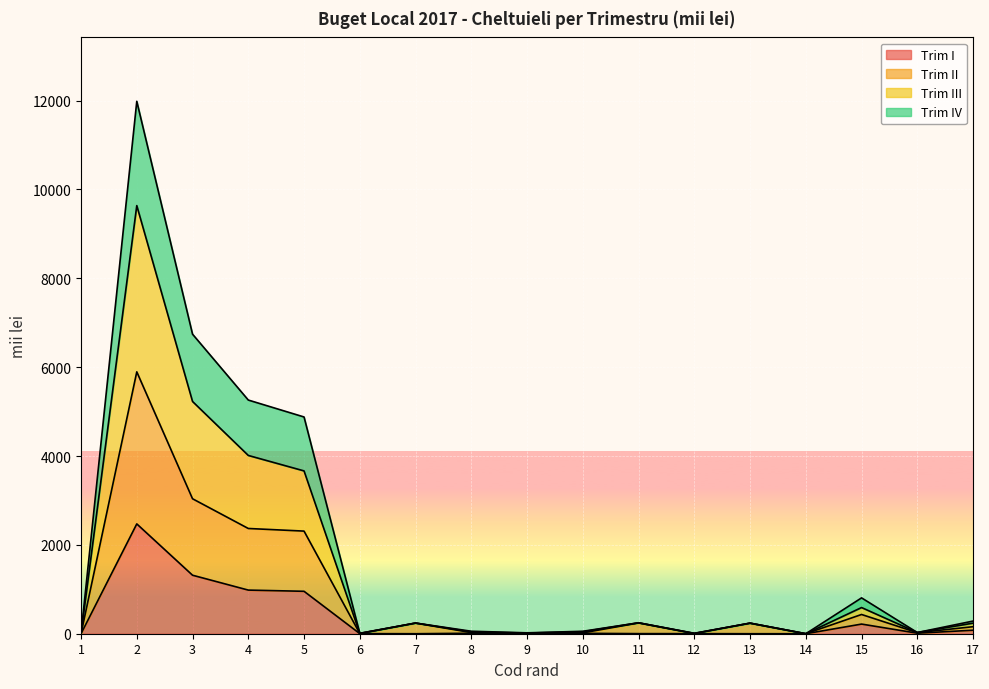

What is the maximum value for Trim I?

2472